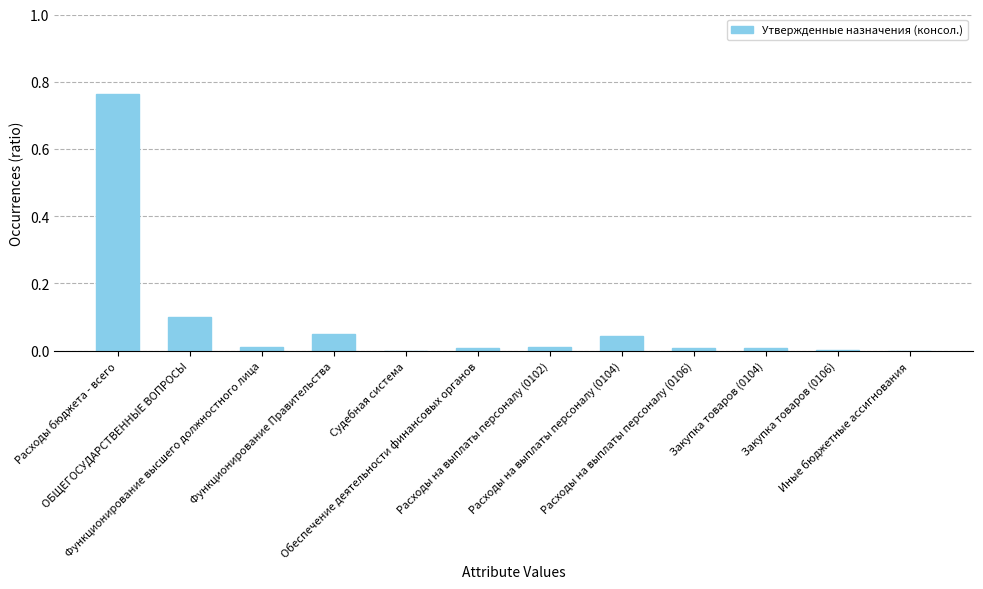

What is the sum of all values?

1.0